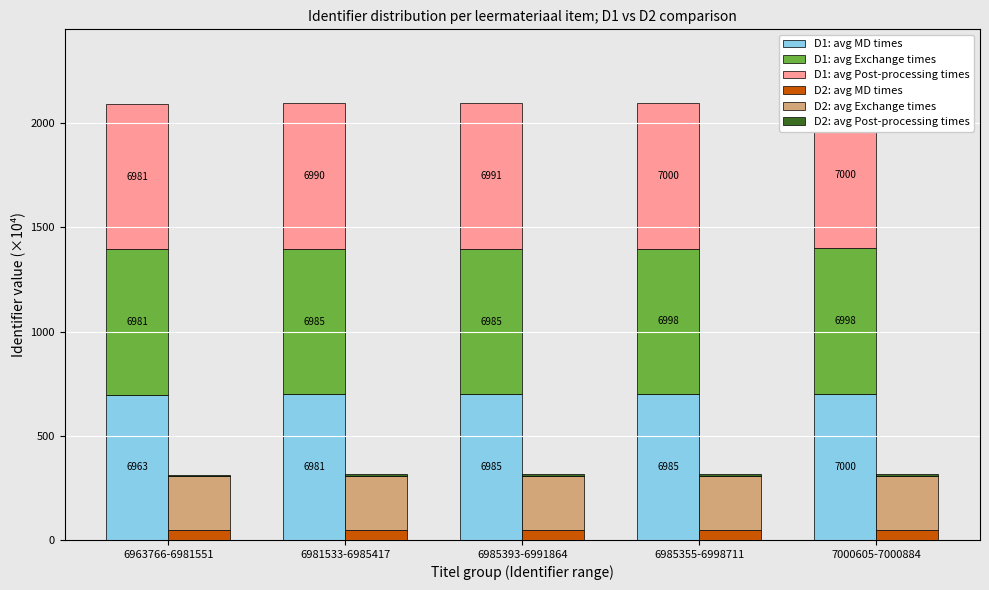

What is the average value of the D1: avg Exchange times series?

699.0